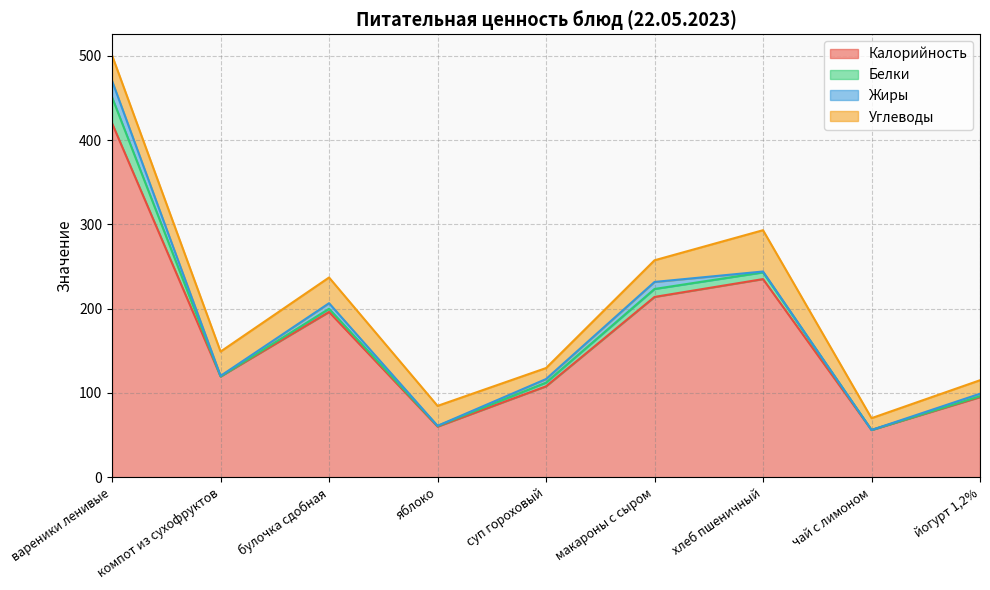

In Жиры, how many points are higher than both neighbors (excluding endpoints)?

2